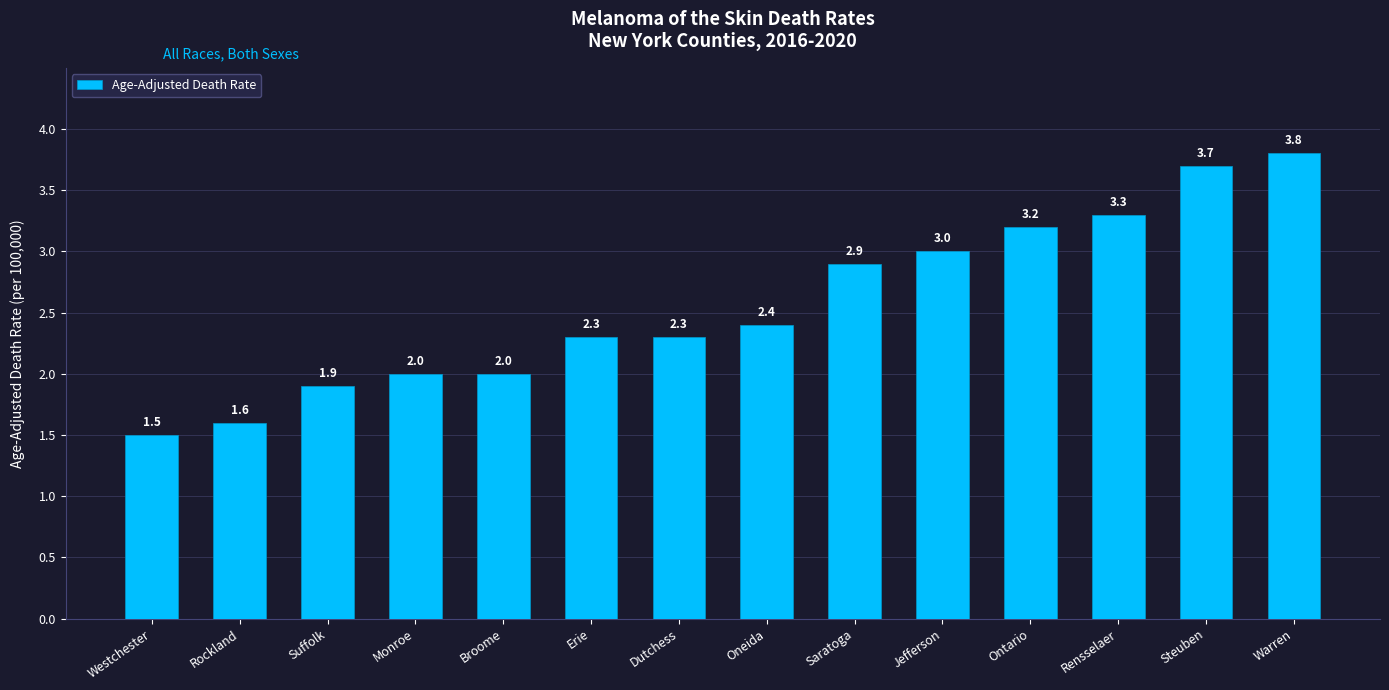

Reading left to right, transcribe all the data shown in this chart.

1.5	1.6	1.9	2.0	2.0	2.3	2.3	2.4	2.9	3.0	3.2	3.3	3.7	3.8